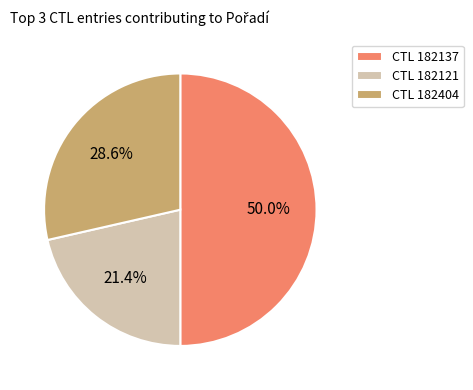

How many segments does this pie chart have?

3